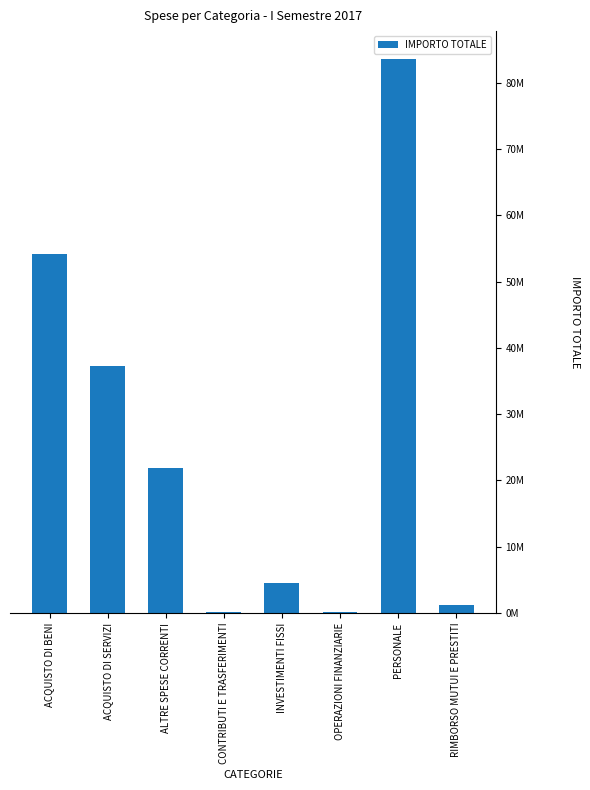

List the labels in order of value, largest first.

PERSONALE, ACQUISTO DI BENI, ACQUISTO DI SERVIZI, ALTRE SPESE CORRENTI, INVESTIMENTI FISSI, RIMBORSO MUTUI E PRESTITI, CONTRIBUTI E TRASFERIMENTI, OPERAZIONI FINANZIARIE